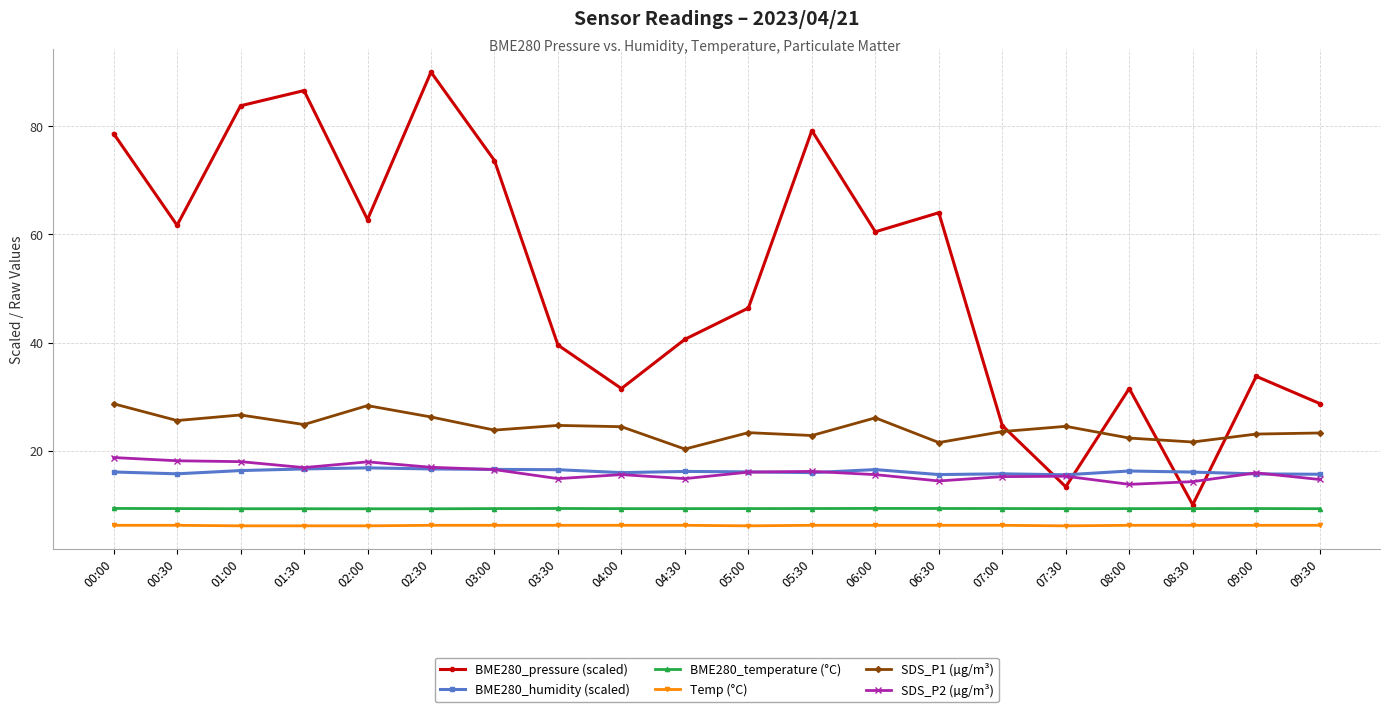

What is the difference between the maximum and second lowest values in the BME280_pressure (scaled) series?

76.7